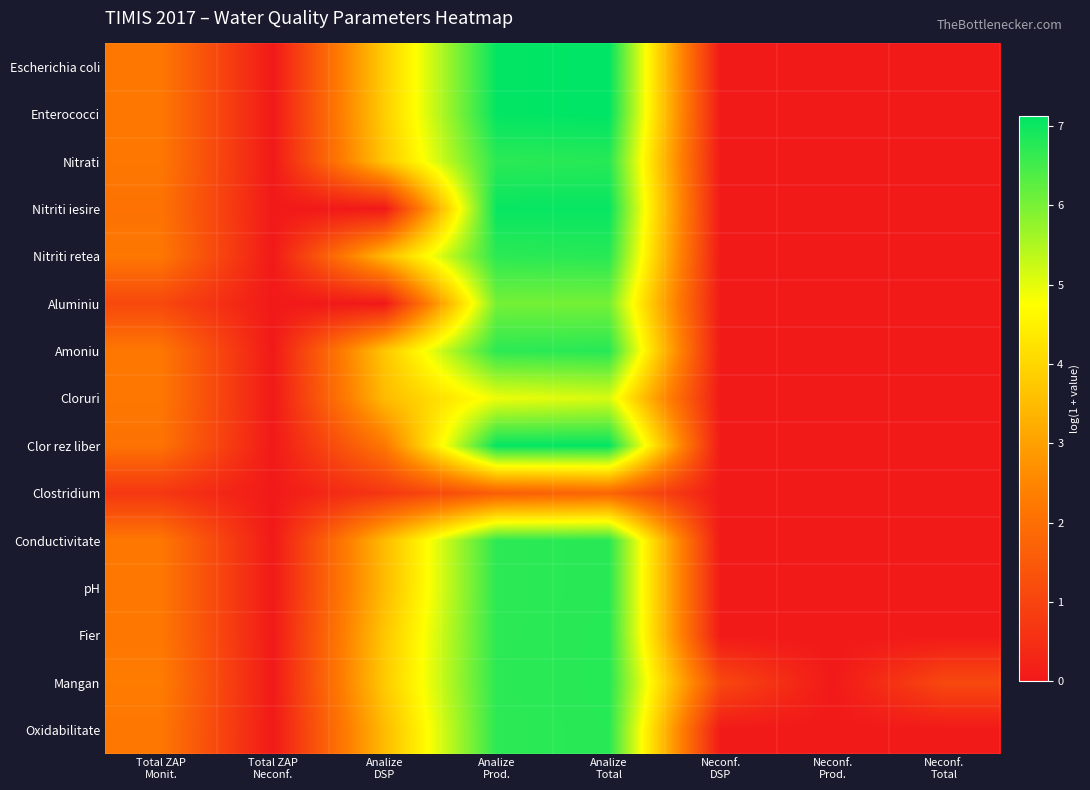

Rank the series at Total ZAP Monit. from lowest to highest value.

Clostridium, Aluminiu, Nitriti iesire, Clor rez liber, Escherichia coli, Enterococci, Nitrati, Nitriti retea, Amoniu, Cloruri, Conductivitate, pH, Fier, Oxidabilitate, Mangan